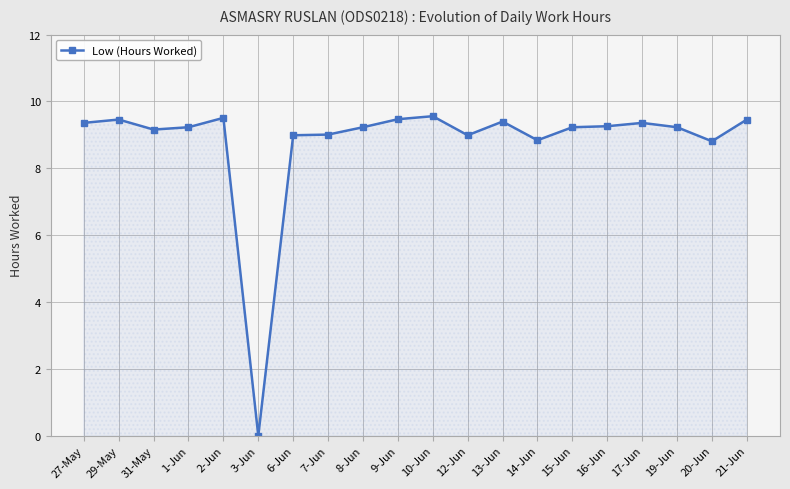

True or false: there are more than 0 points higher than both neighbors.

True